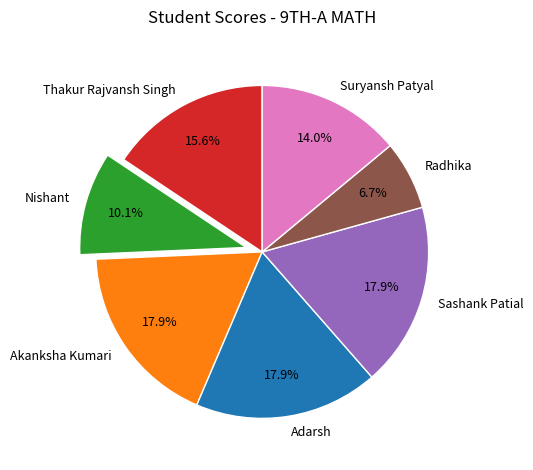

The Nishant slice represents 16% of the pie. True or false?

False